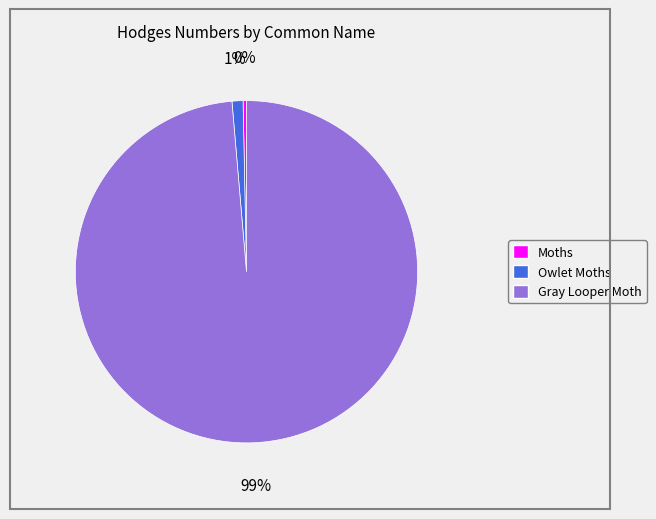

What is the smallest slice in the pie chart?

Moths